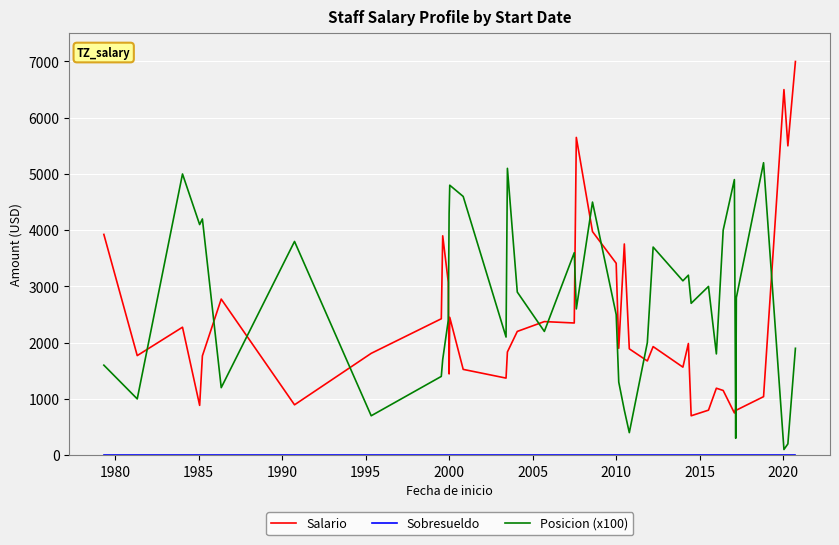

Which series ends up on top after the final intersection of Salario and Posicion (x100)?

Salario